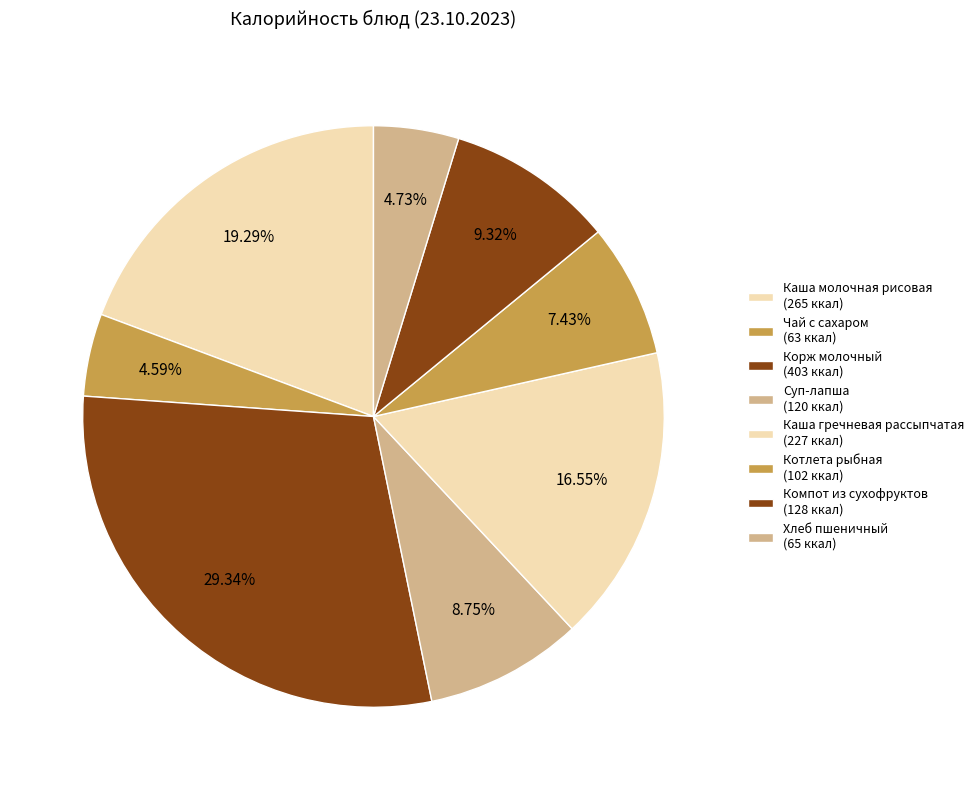

To the nearest percent, what is the difference between the largest and smallest slice percentages?

25%